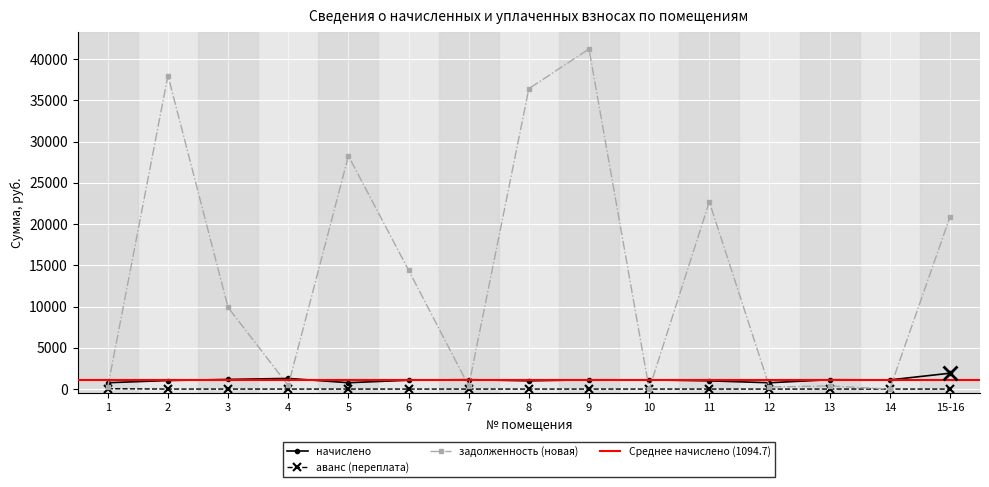

Rank the series at 7 from lowest to highest value.

аванс (переплата), задолженность (новая), начислено